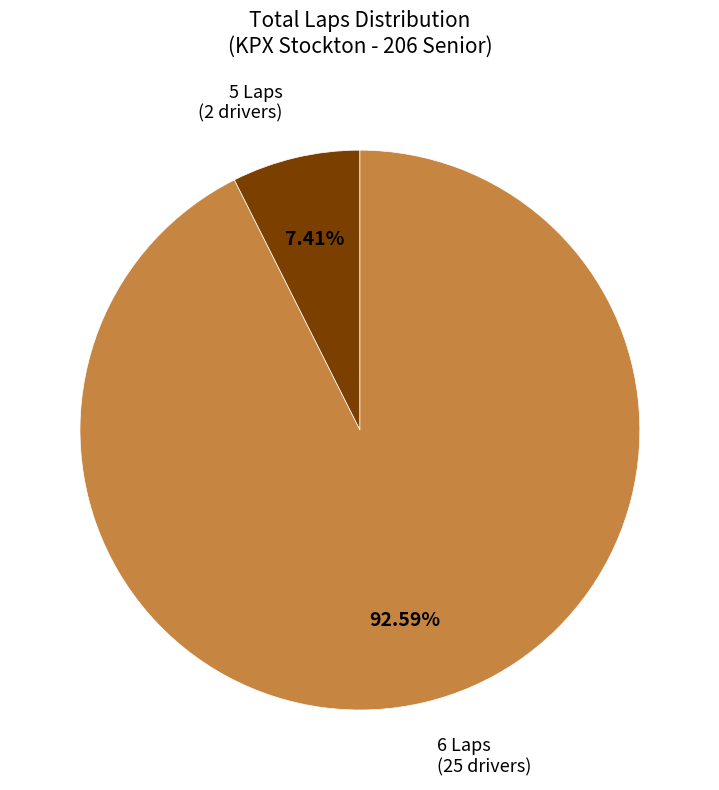

Is there any slice that represents more than half of the pie?

Yes